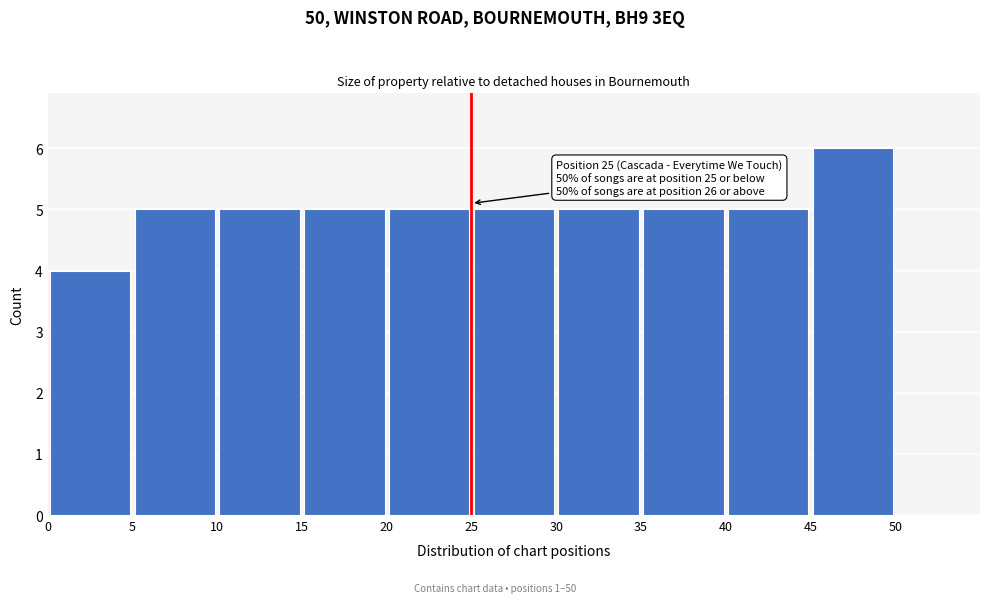

Over which range of the x-axis is the bar tallest?

45 to 50